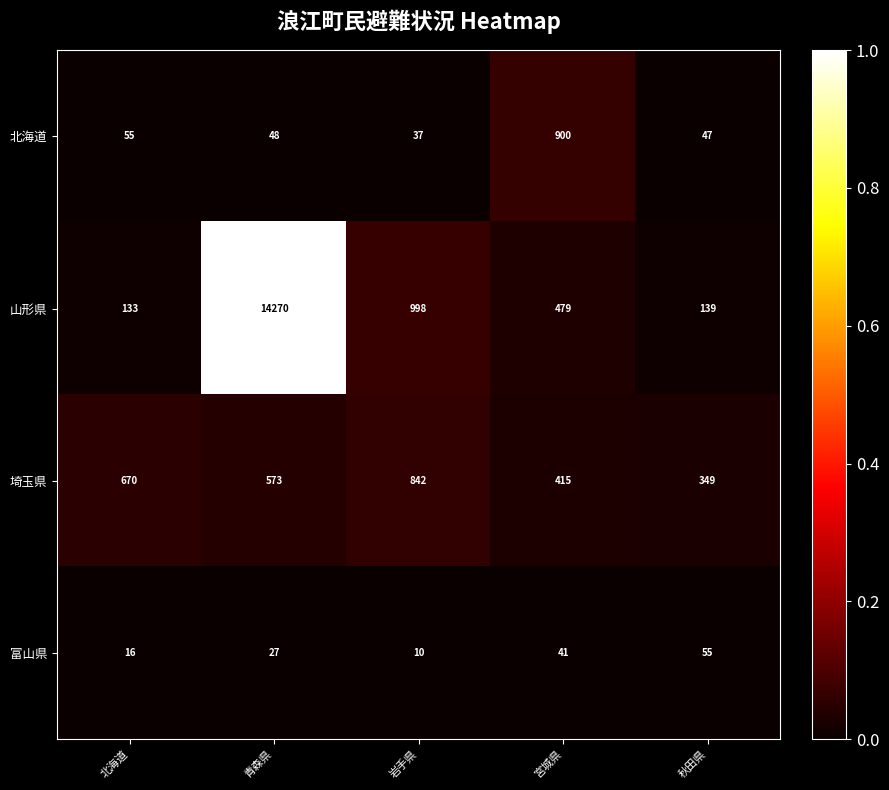

What is the total value across all series at 北海道?

874